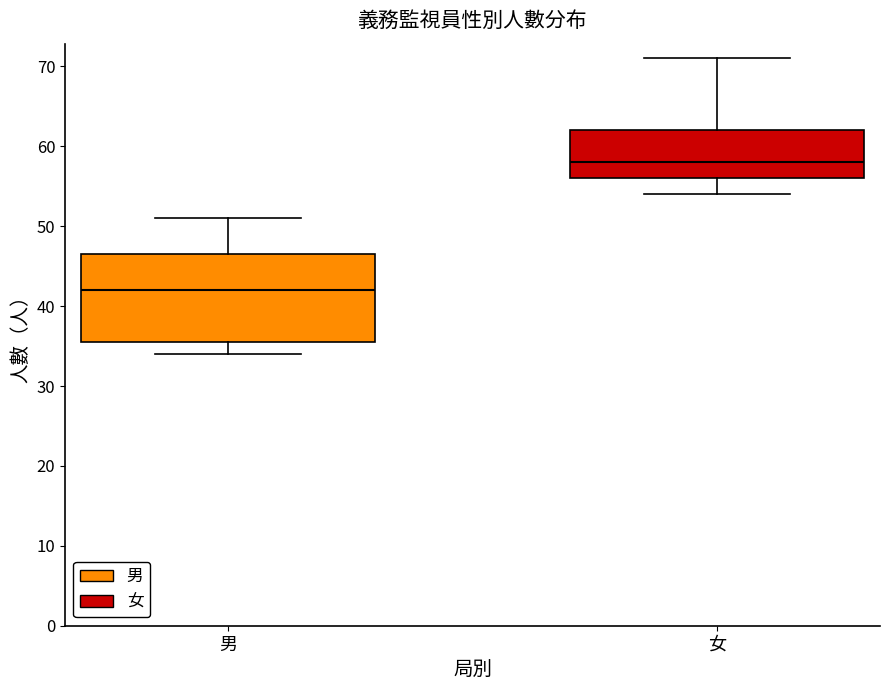

Reading left to right, transcribe this box plot: for each box, give where its median line is, the range the box spans, and where its two whiskers end, as read against the y-axis. The values are not printed on the chart, so give them approximately, as read against the axis.

男: median 42, box 36 to 47, whiskers 34 to 51
女: median 58, box 56 to 62, whiskers 54 to 71